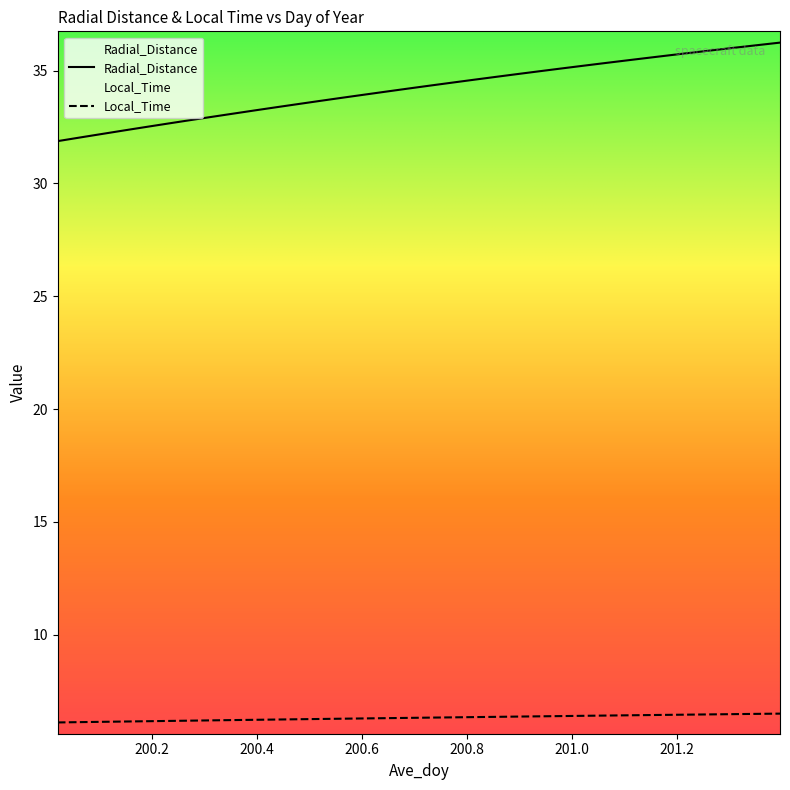

Which category has the lowest value in the Radial_Distance series?

200.0208